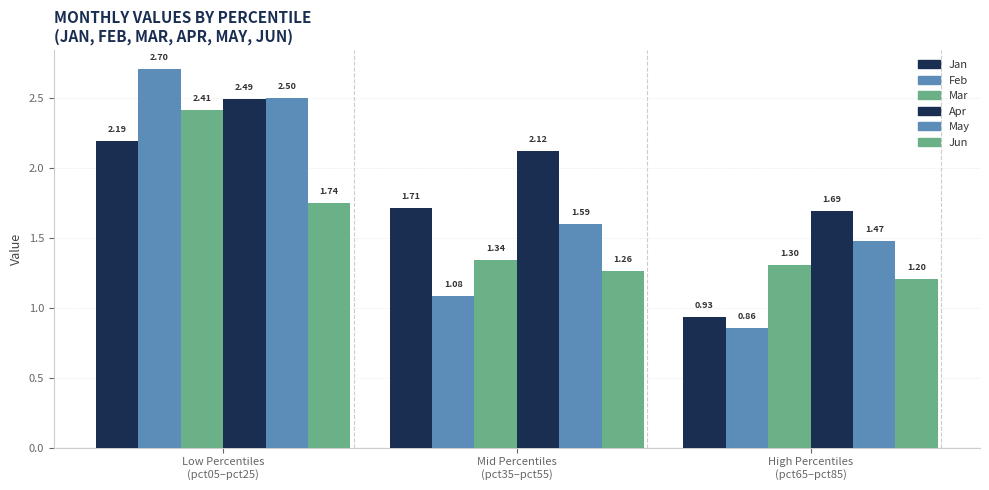

Is it true that May equals 0.6 at High Percentiles
(pct65–pct85)?

False